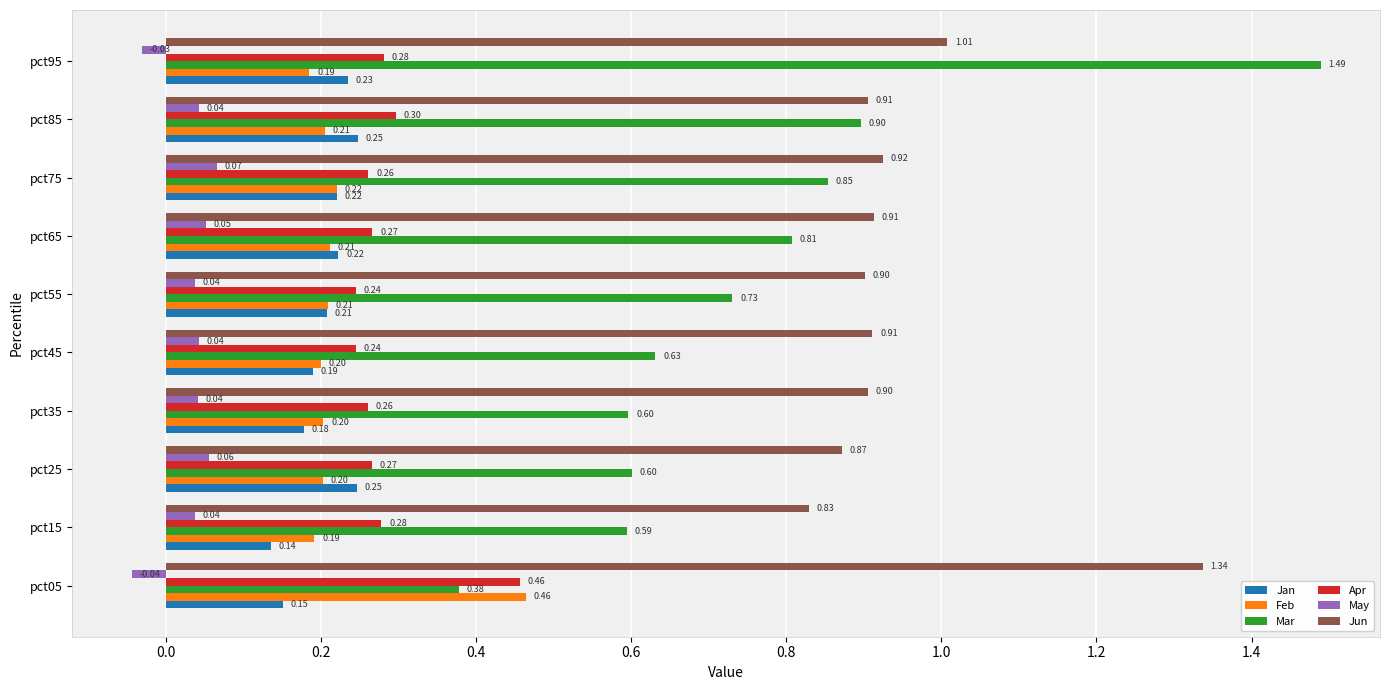

How many data points does each series have?

10